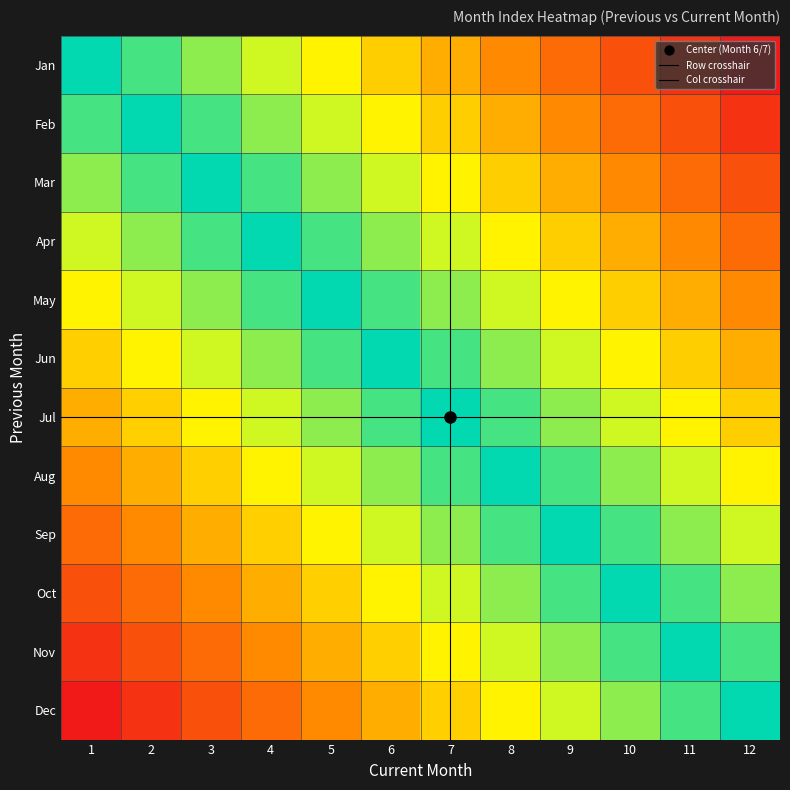

What is the spread (max minus min) of values at 12?

0.5